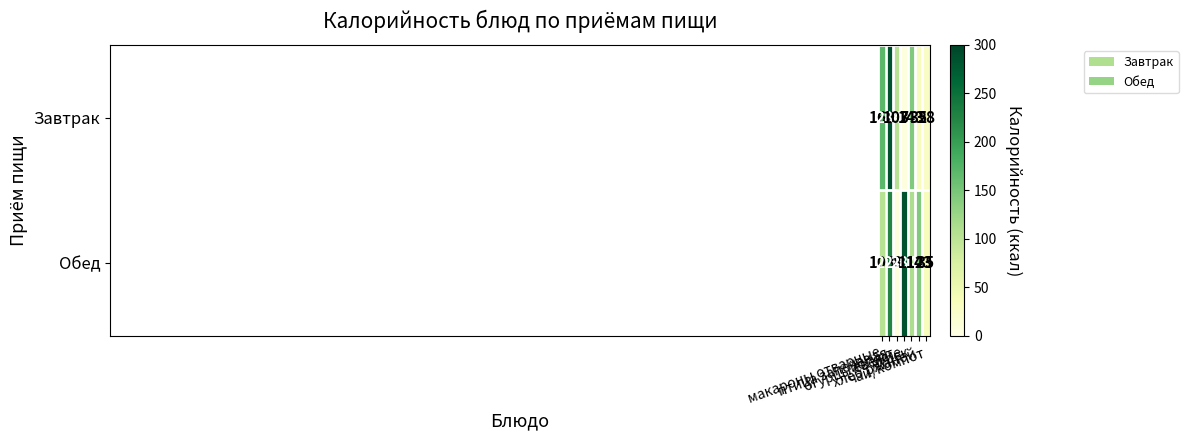

What is the total value across all series at огурцы свежие?

291